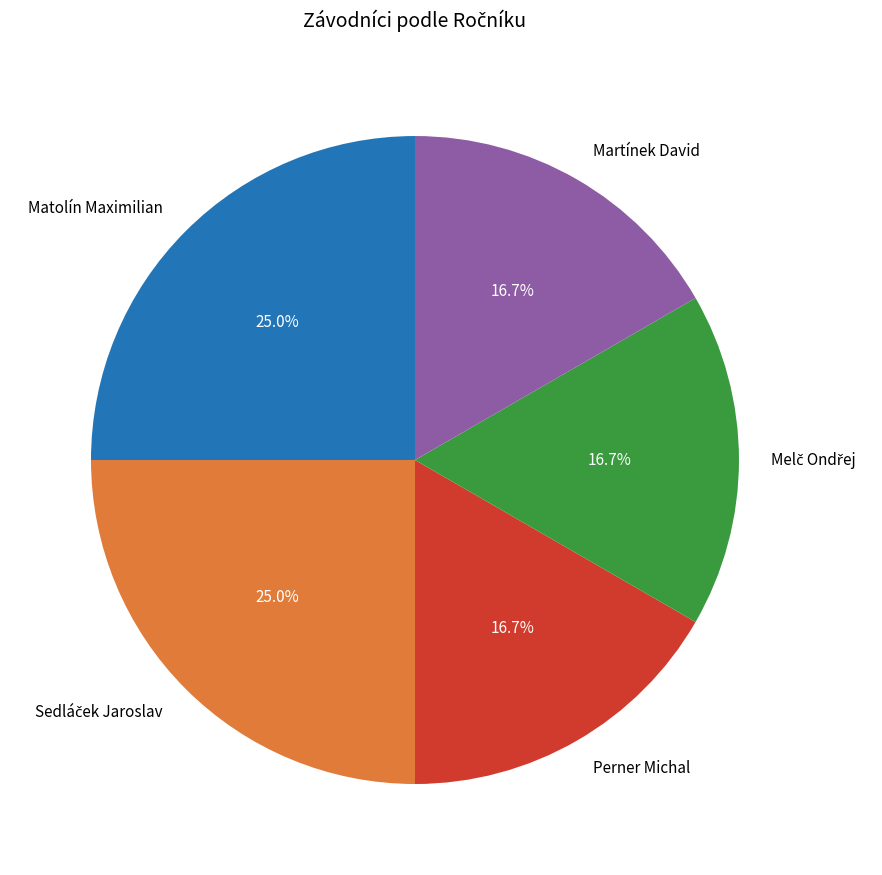

Combined, what portion of the pie is Perner Michal and Matolín Maximilian?

41.7%